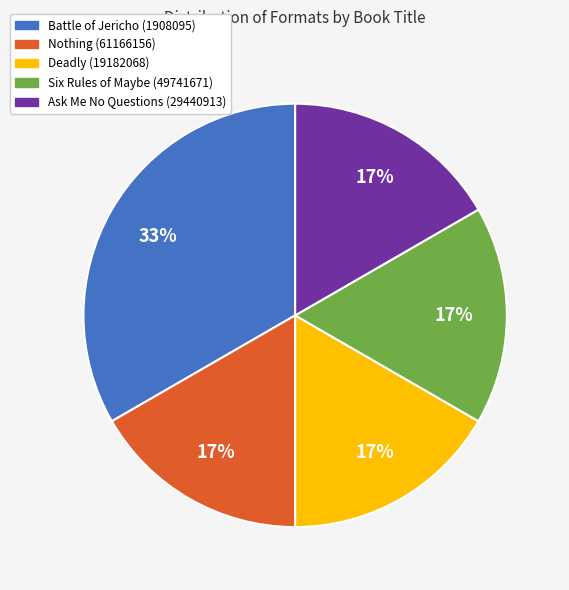

Do Deadly (19182068) and Nothing (61166156) together represent more than half of the pie?

No